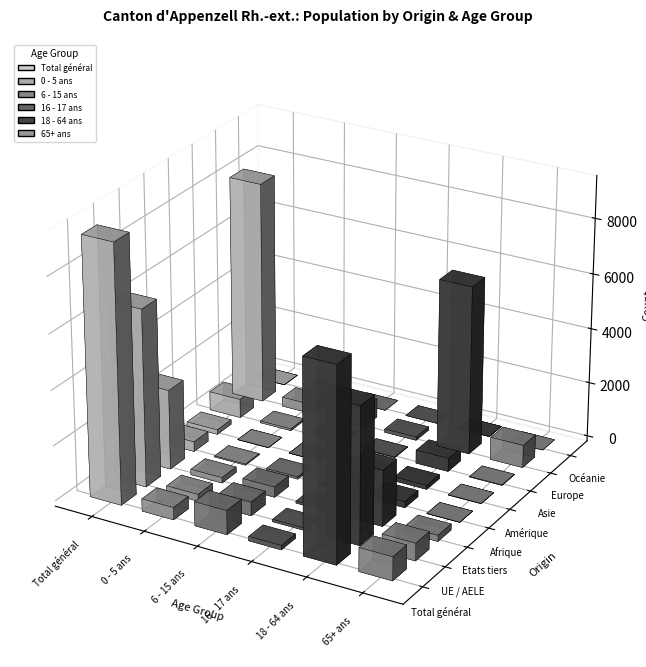

Between Afrique and Asie, which series saw the biggest shift?

Total général